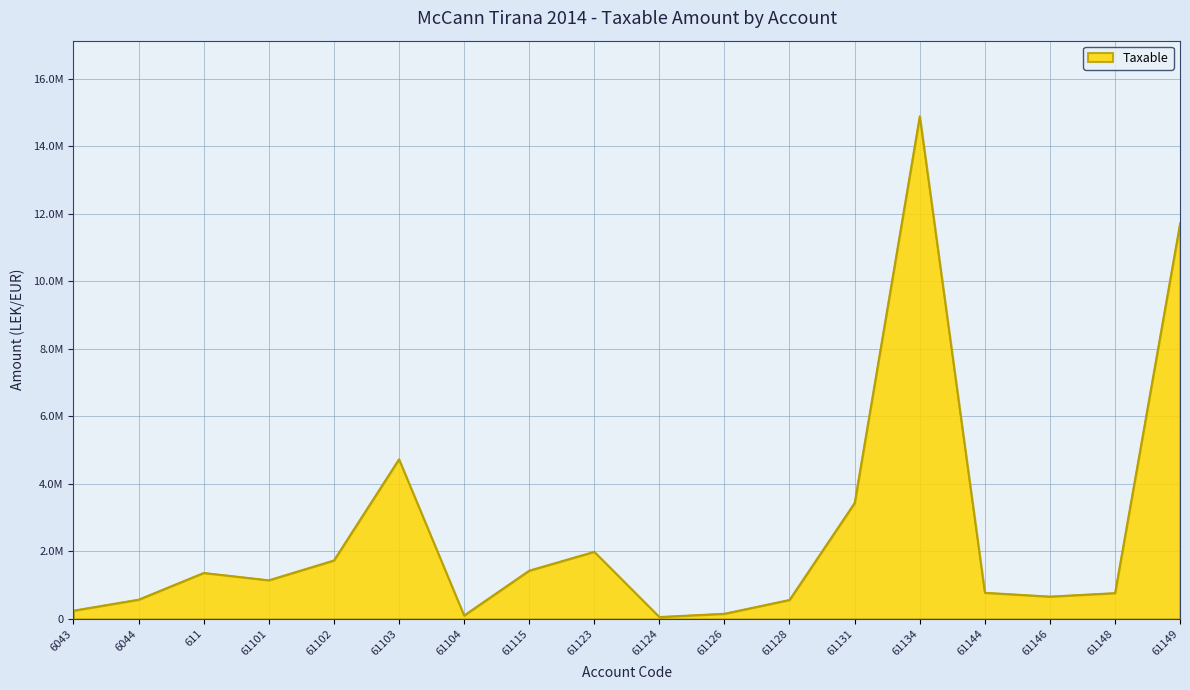

Reading left to right, transcribe all the data shown in this chart.

6043=250227.1	6044=575296.9	611=1366068.5	61101=1149043.7	61102=1735151.5	61103=4731146.9	61104=105900.0	61115=1433753.2	61123=1991862.2	61124=61813.2	61126=157990.0	61128=567460.5	61131=3437988.5	61134=14887859.8	61144=779642.1	61146=666085.5	61148=769080.9	61149=11717876.6